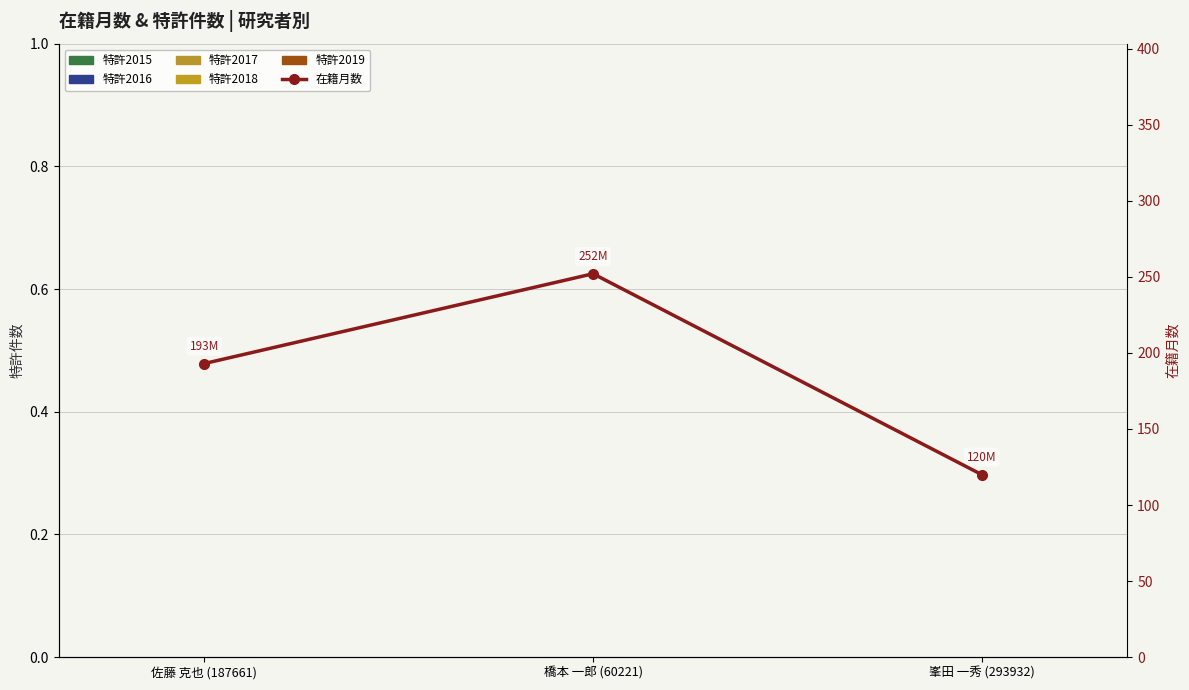

Where is 在籍月数 nearest to the value 186?

佐藤 克也 (187661)